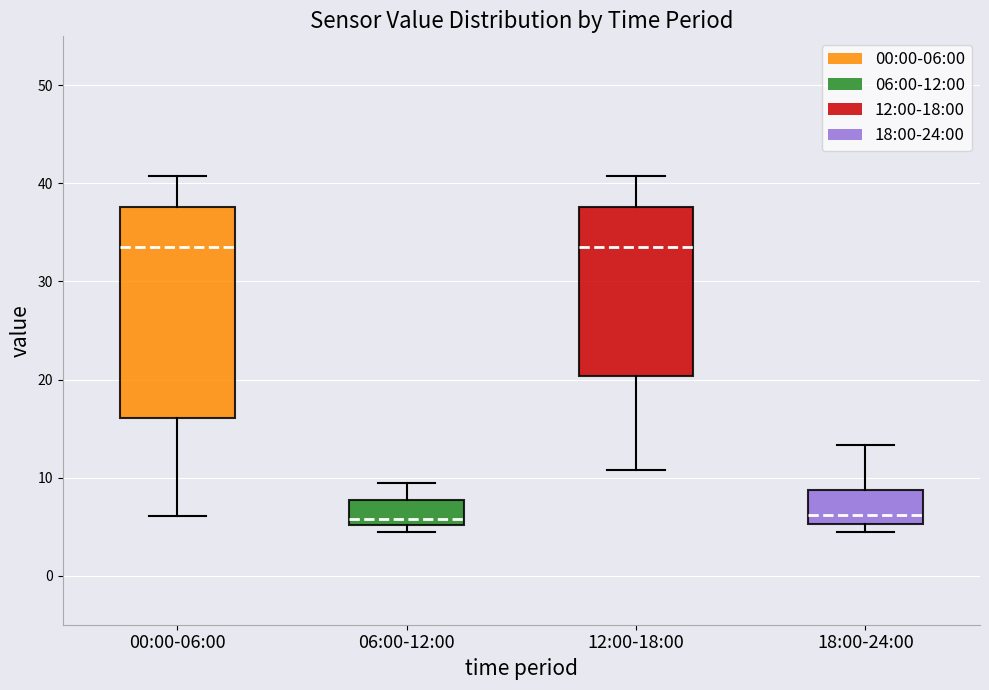

Where does the lower whisker of the box for 00:00-06:00 end on the y-axis? The values are not printed on the chart, so give them approximately, as read against the axis.

6